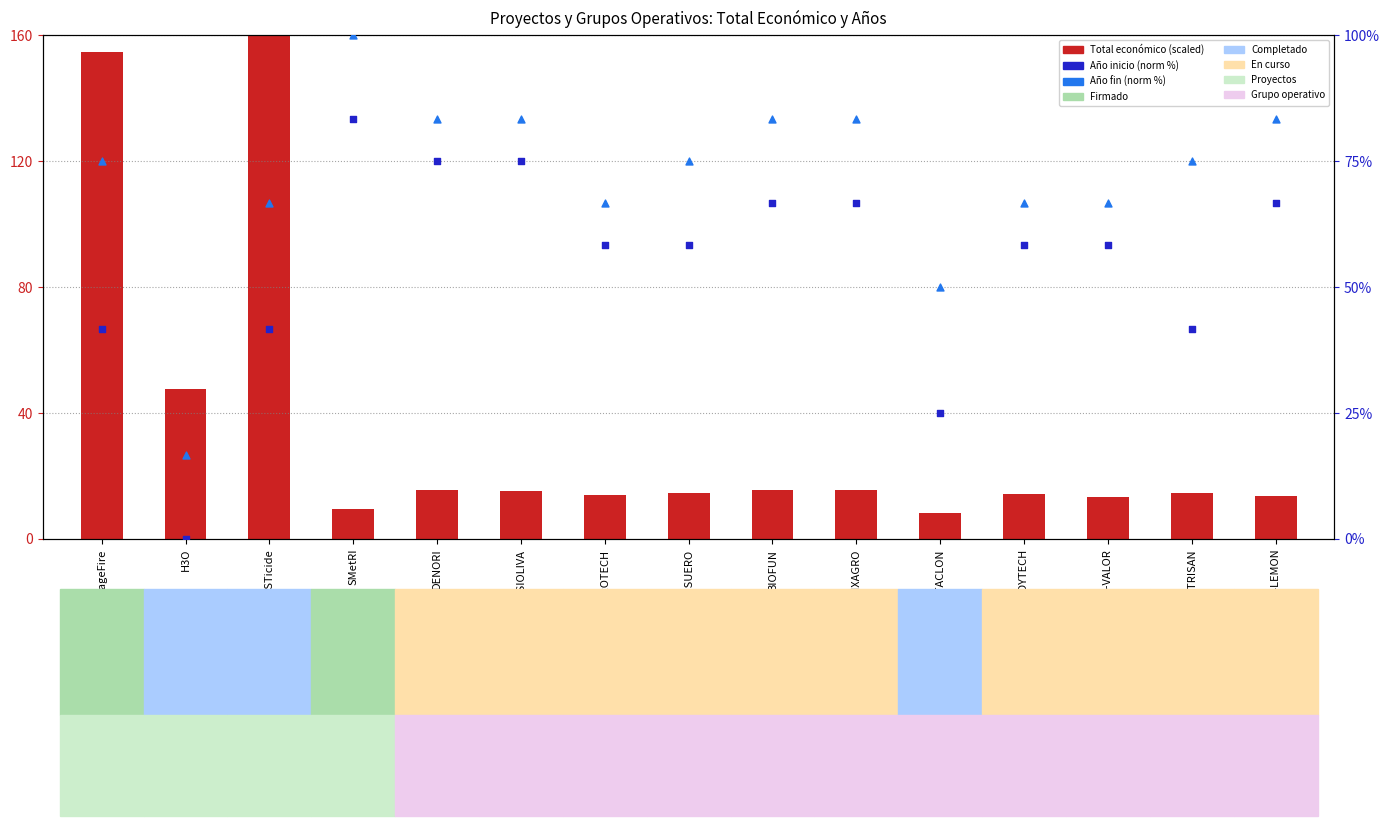

At how many categories does at least one series exceed 24?

15